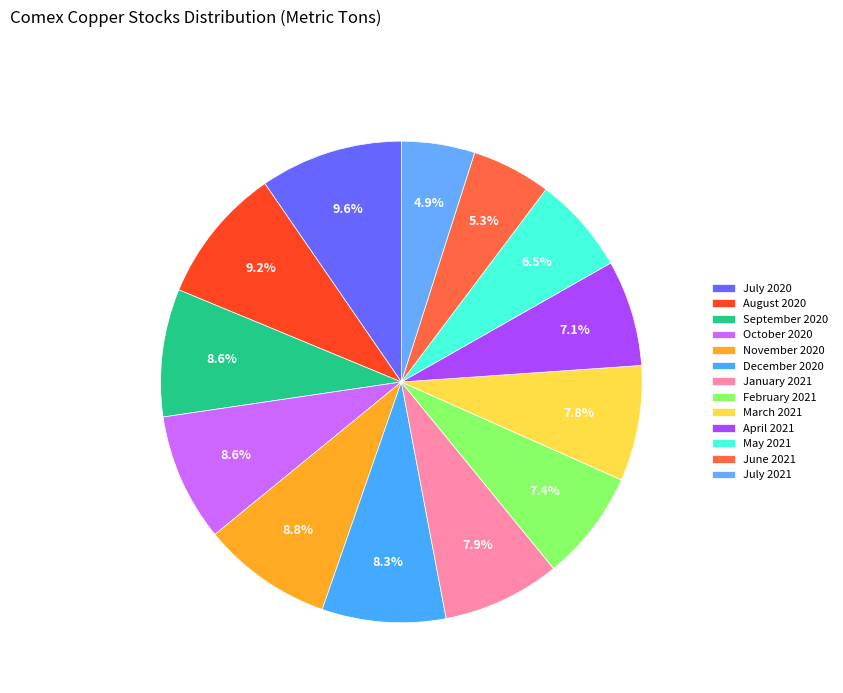

The June 2021 slice represents 5% of the pie. True or false?

True